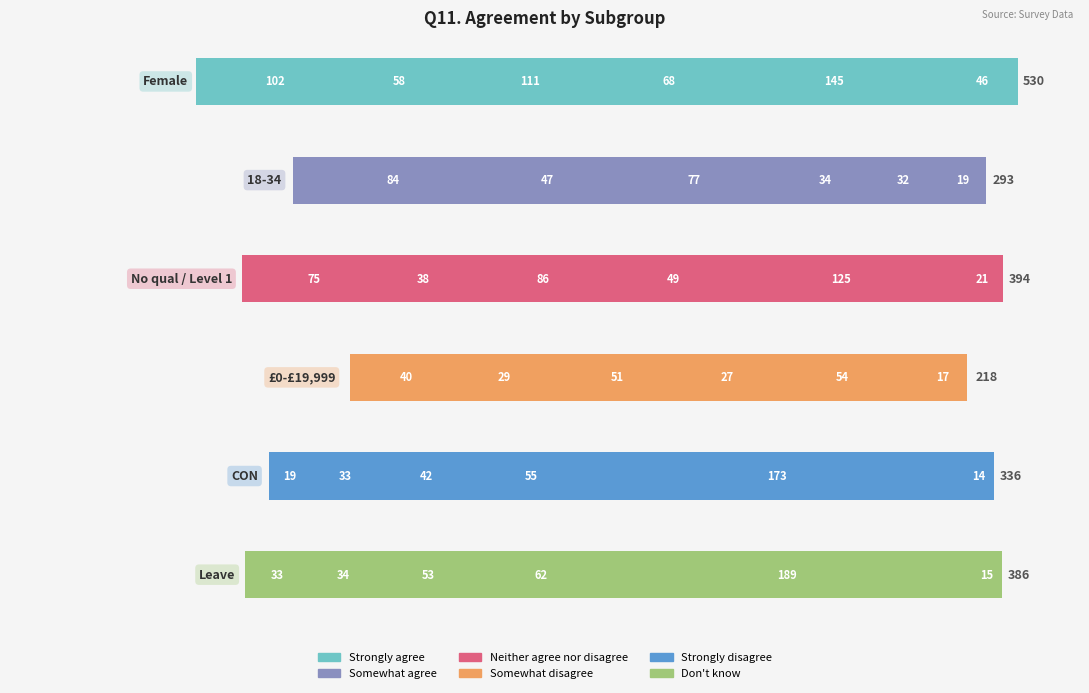

True or false: £0-£19,999 has a value of 24 at 300.

False